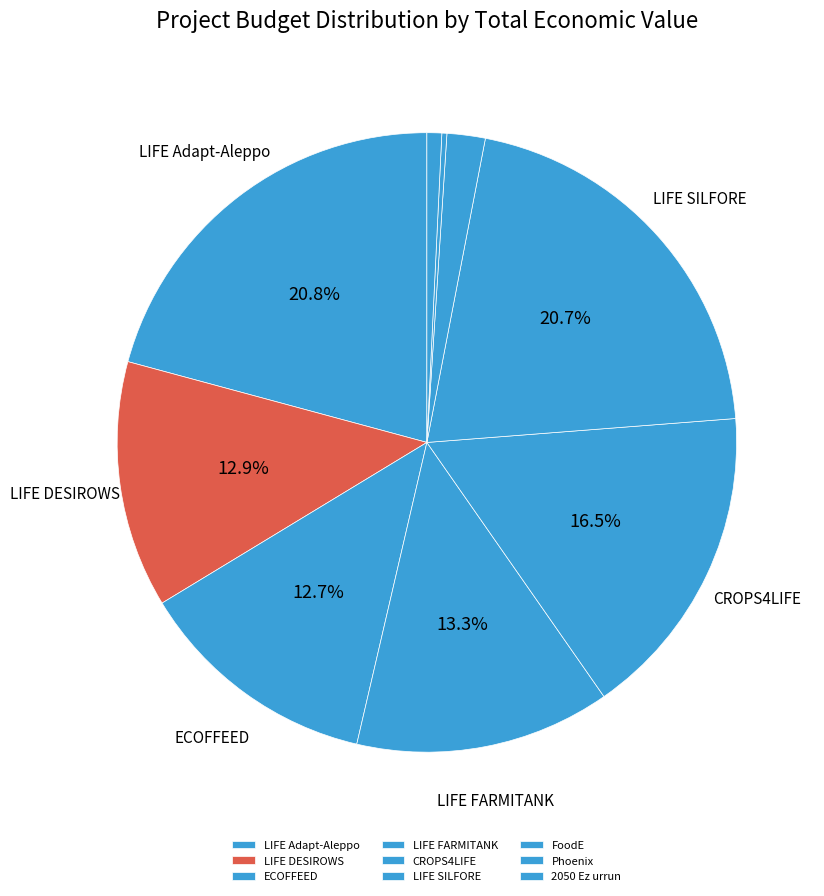

Is it true that 2050 Ez urrun is 1% of the pie?

True